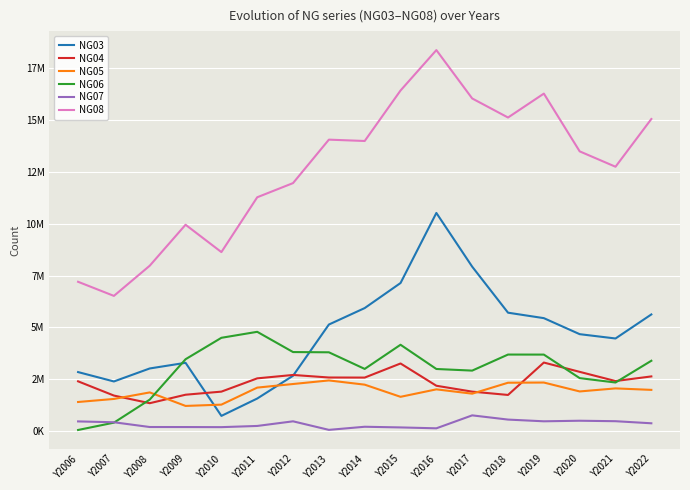

Does the chart display data point markers on the line(s)?

No